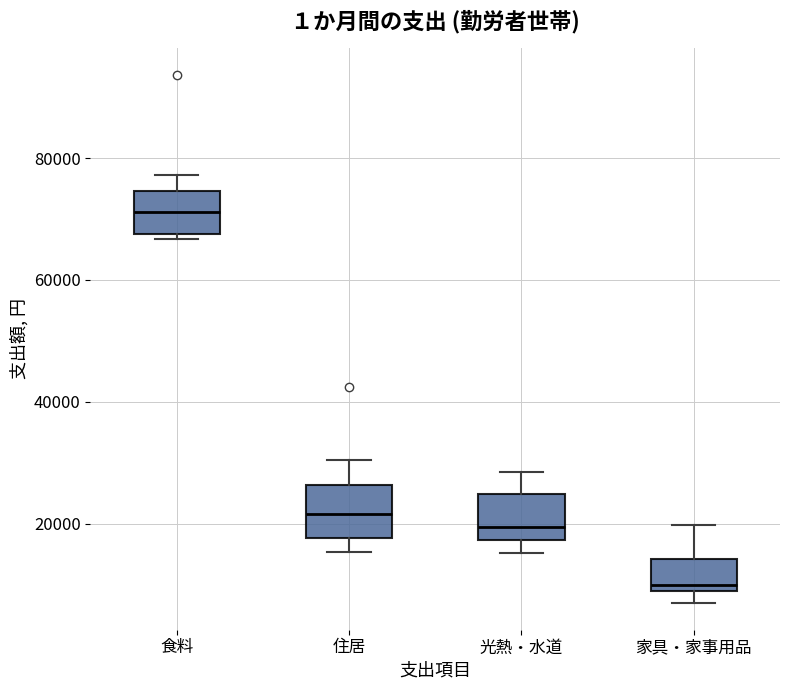

Where is the lower edge of the box for 光熱・水道 on the y-axis? The values are not printed on the chart, so give them approximately, as read against the axis.

18000